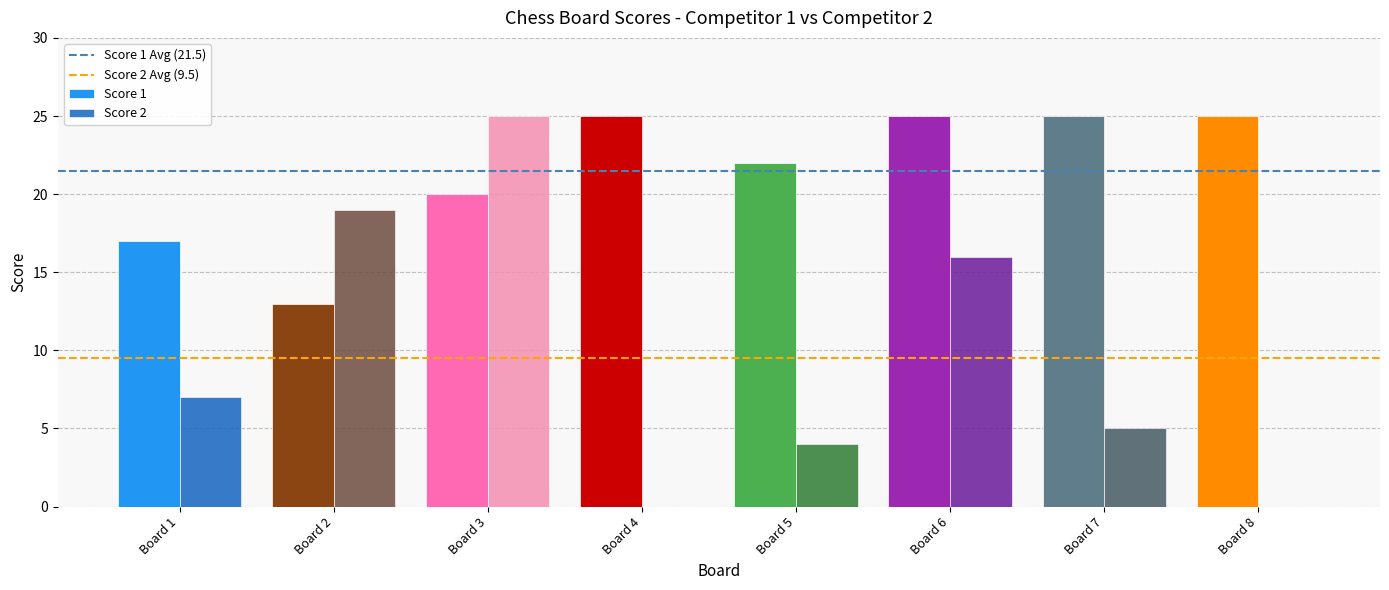

Reading left to right, list all the values displayed in this chart.

Score 1: Board 1=17	Board 2=13	Board 3=20	Board 4=25	Board 5=22	Board 6=25	Board 7=25	Board 8=25
Score 2: Board 1=7	Board 2=19	Board 3=25	Board 4=0	Board 5=4	Board 6=16	Board 7=5	Board 8=0